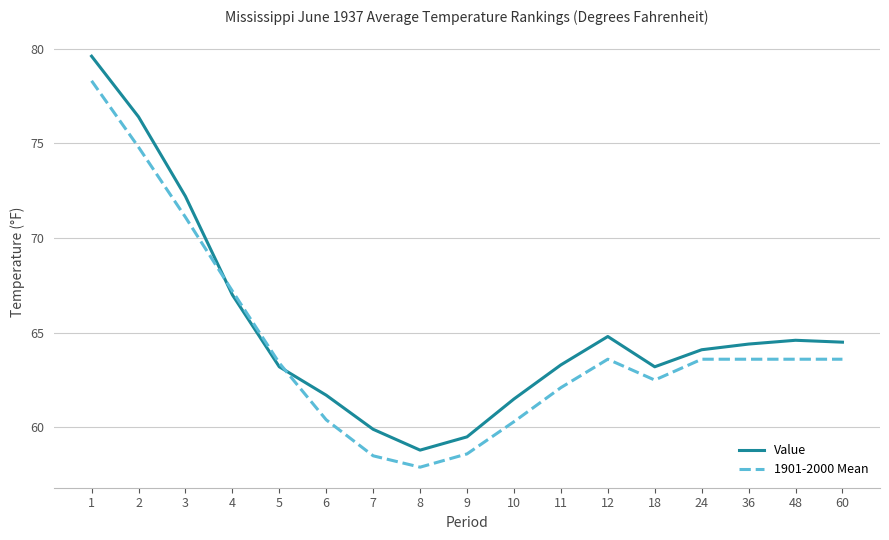

At 3, list the series in order from smallest to largest.

1901-2000 Mean, Value